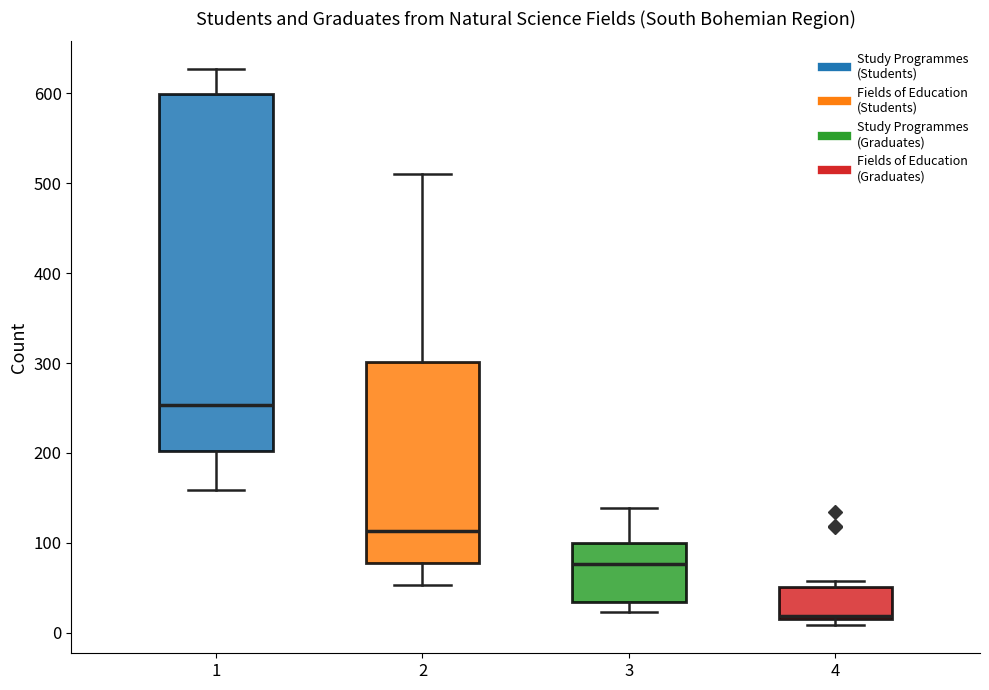

Which box is the tallest, from its lower edge to its upper edge?

1